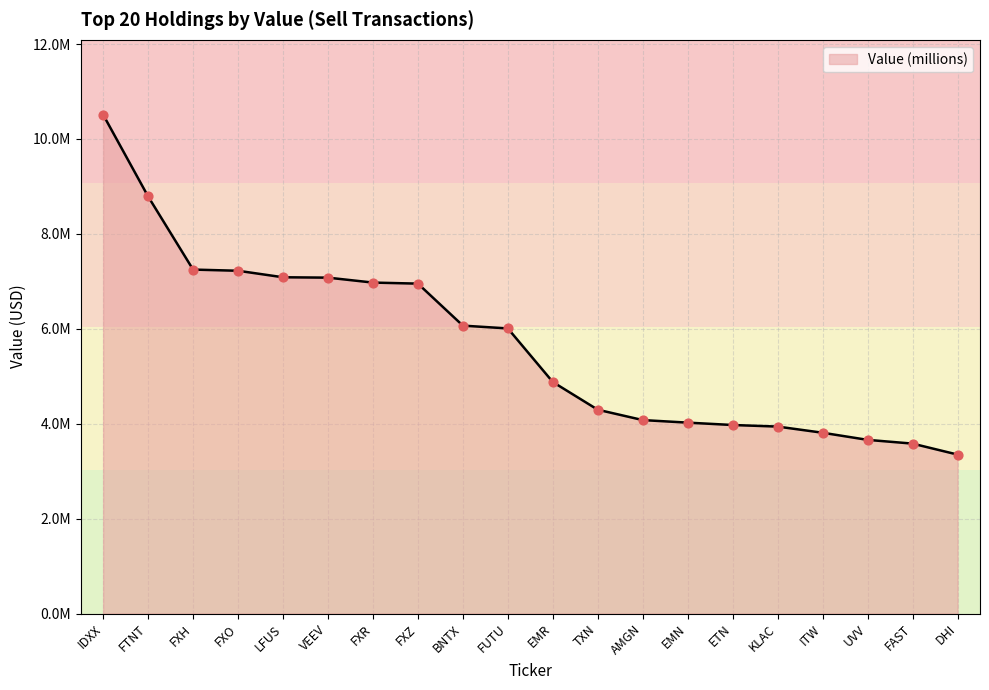

Between DHI and FXZ, which is larger?

FXZ